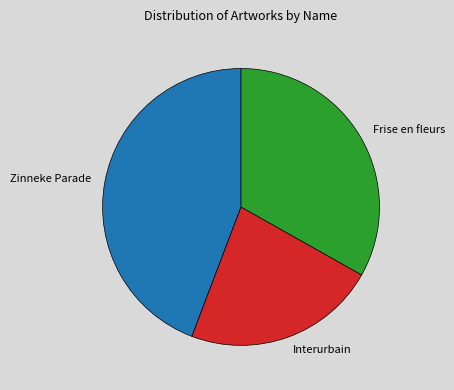

Which category has the smallest portion of the pie?

Interurbain